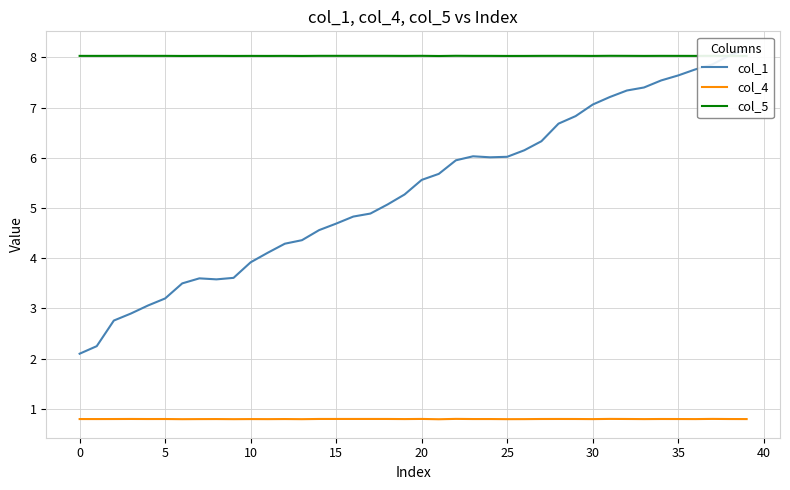

True or false: col_1 has more than 0 points higher than both neighbors.

True